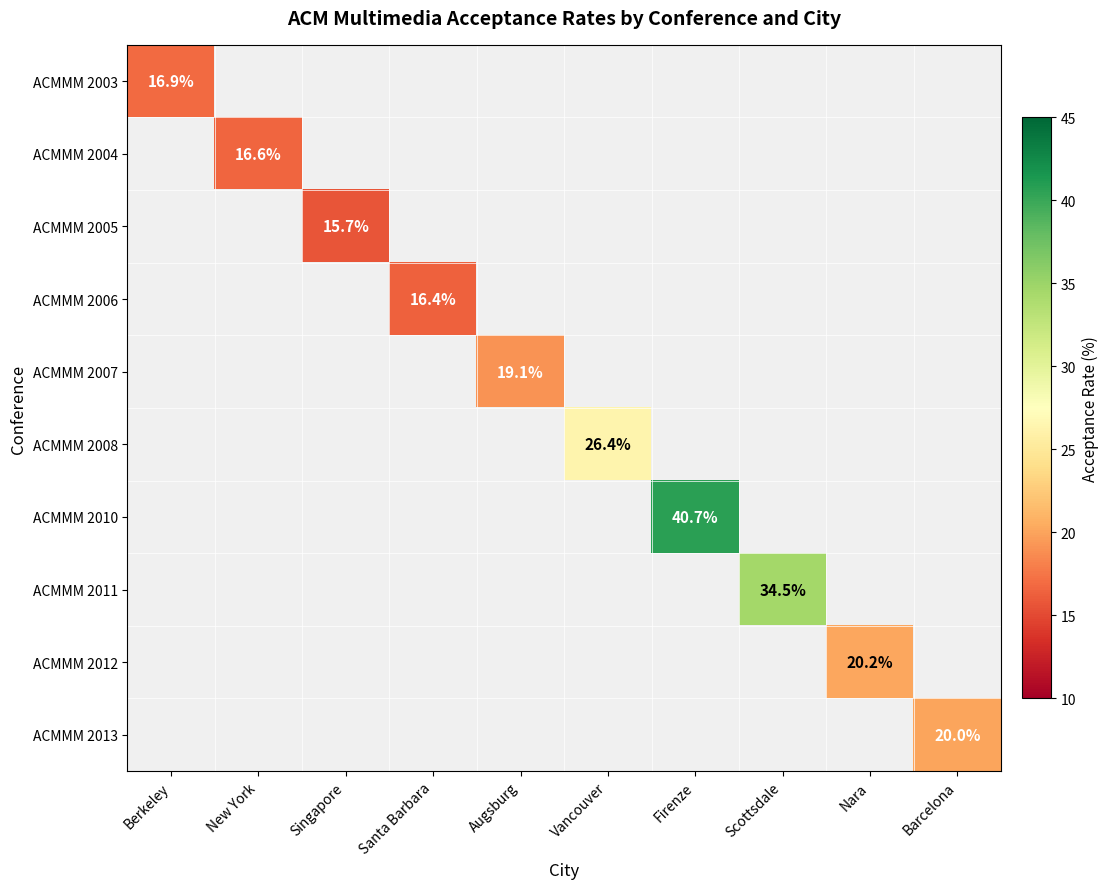

True or false: ACMMM 2013 has a value of 19.9 at Vancouver.

False